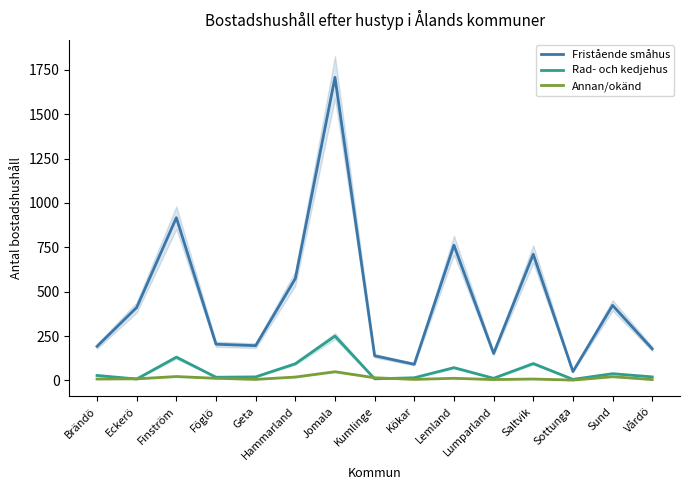

Where is the first local maximum for Rad- och kedjehus?

Finström